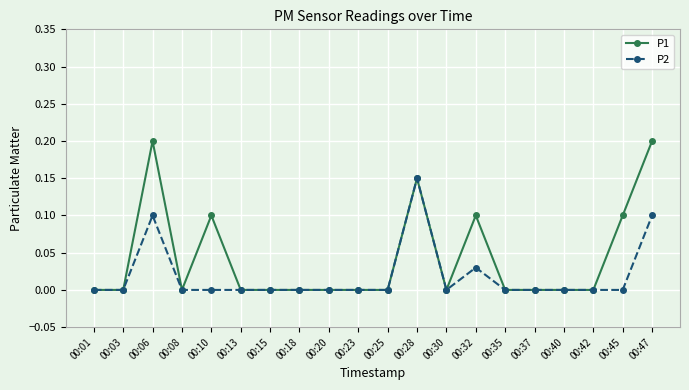

What is the sum of the P1 values at 00:37 and 00:06?

0.2